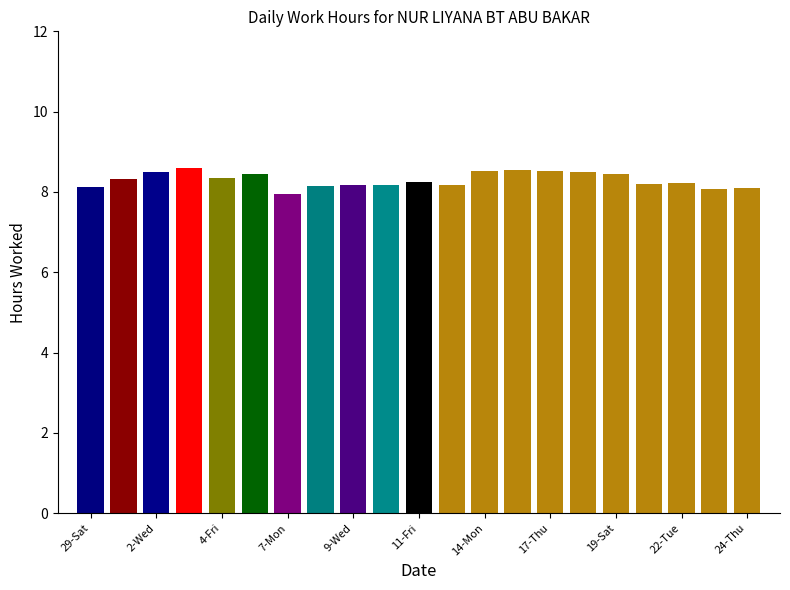

What position from the left is 23-Wed?

20